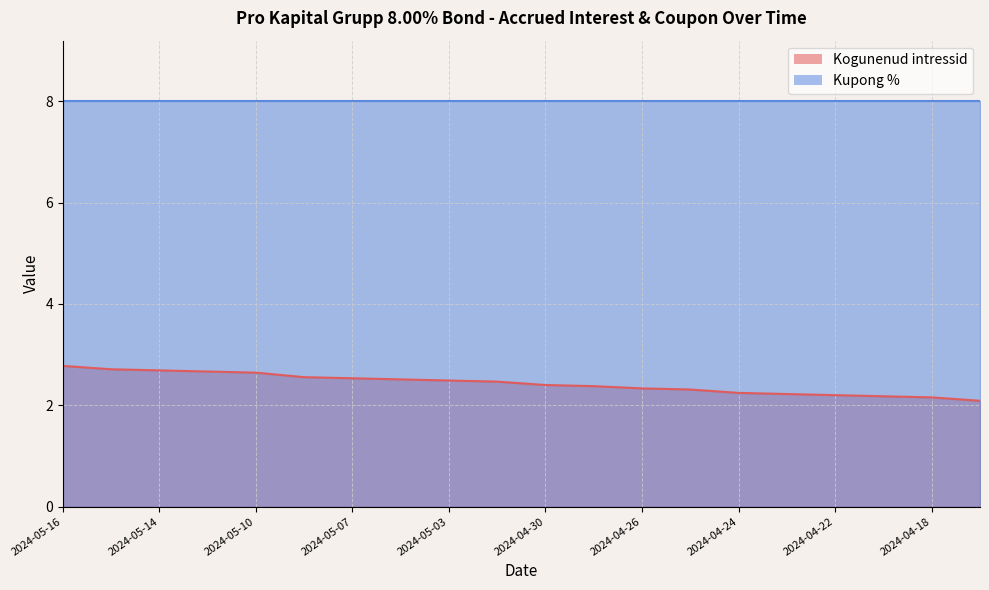

List the labels in order of value, smallest first.

2024-04-17, 2024-04-18, 2024-04-19, 2024-04-22, 2024-04-23, 2024-04-24, 2024-04-25, 2024-04-26, 2024-04-29, 2024-04-30, 2024-05-02, 2024-05-03, 2024-05-06, 2024-05-07, 2024-05-08, 2024-05-10, 2024-05-13, 2024-05-14, 2024-05-15, 2024-05-16